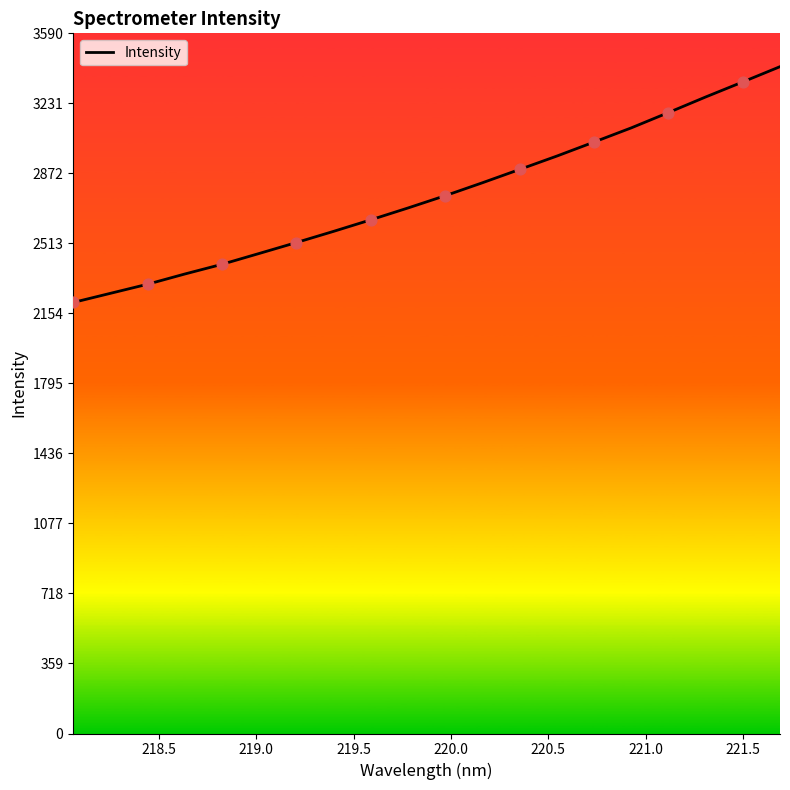

What is the difference between the maximum and minimum values?

1208.9